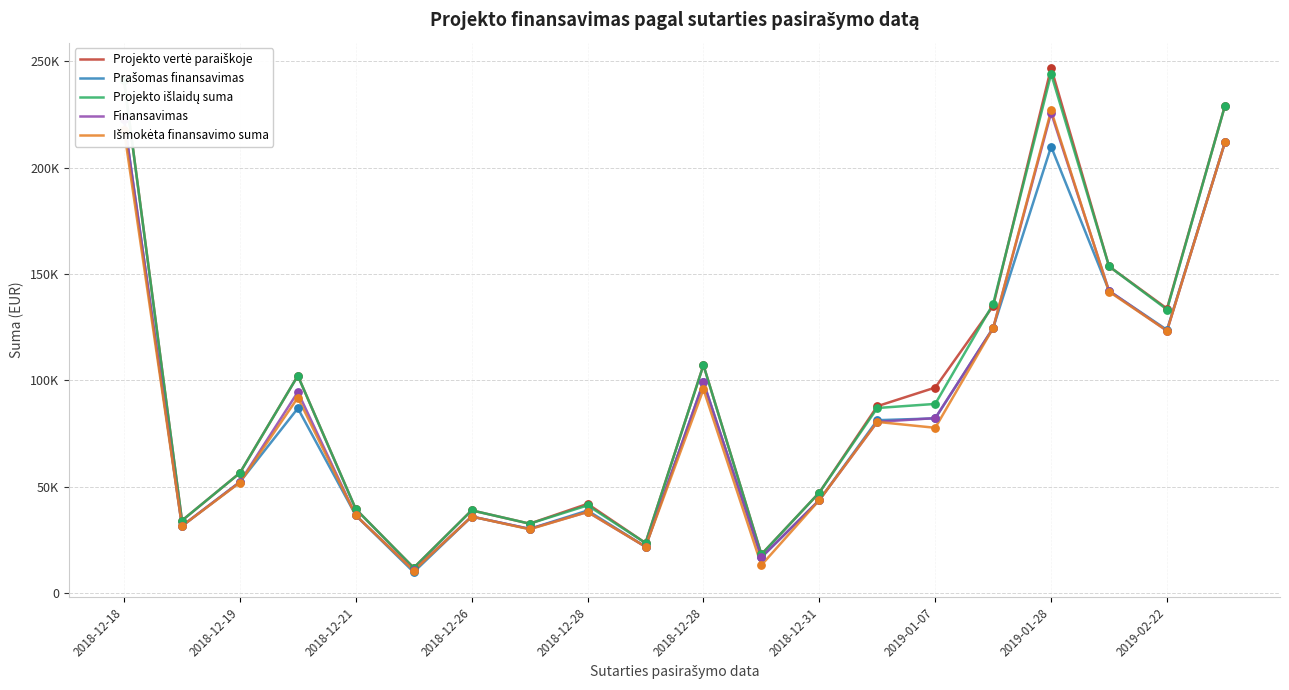

Which series contains the lowest Y value?

Prašomas finansavimas